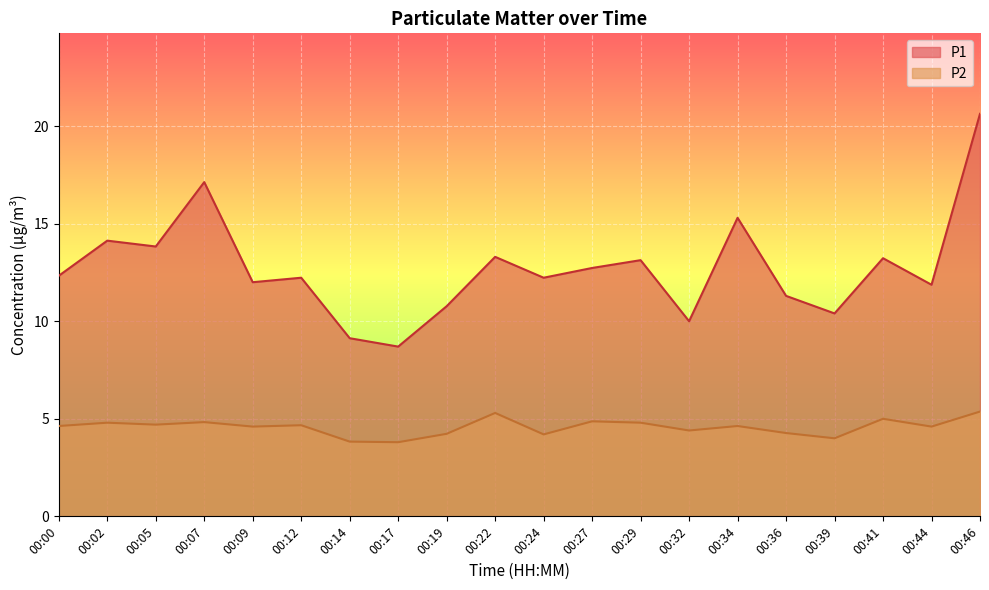

What is the sum of the P1 values at 00:46 and 00:39?

31.0